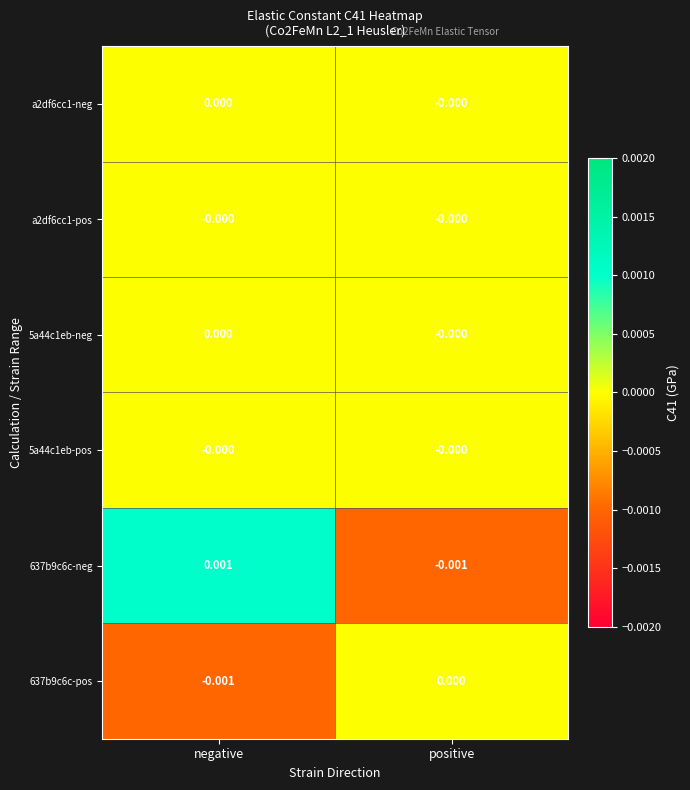

Which label corresponds to the largest value in the chart?

negative